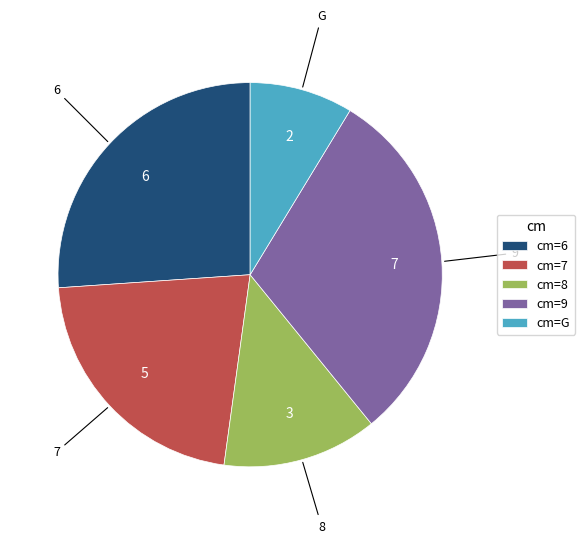

Which category has the biggest portion of the pie?

cm=9